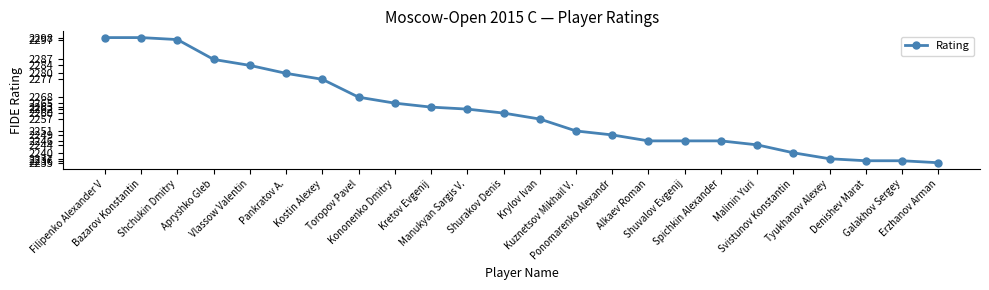

What is the smallest value displayed?

2235